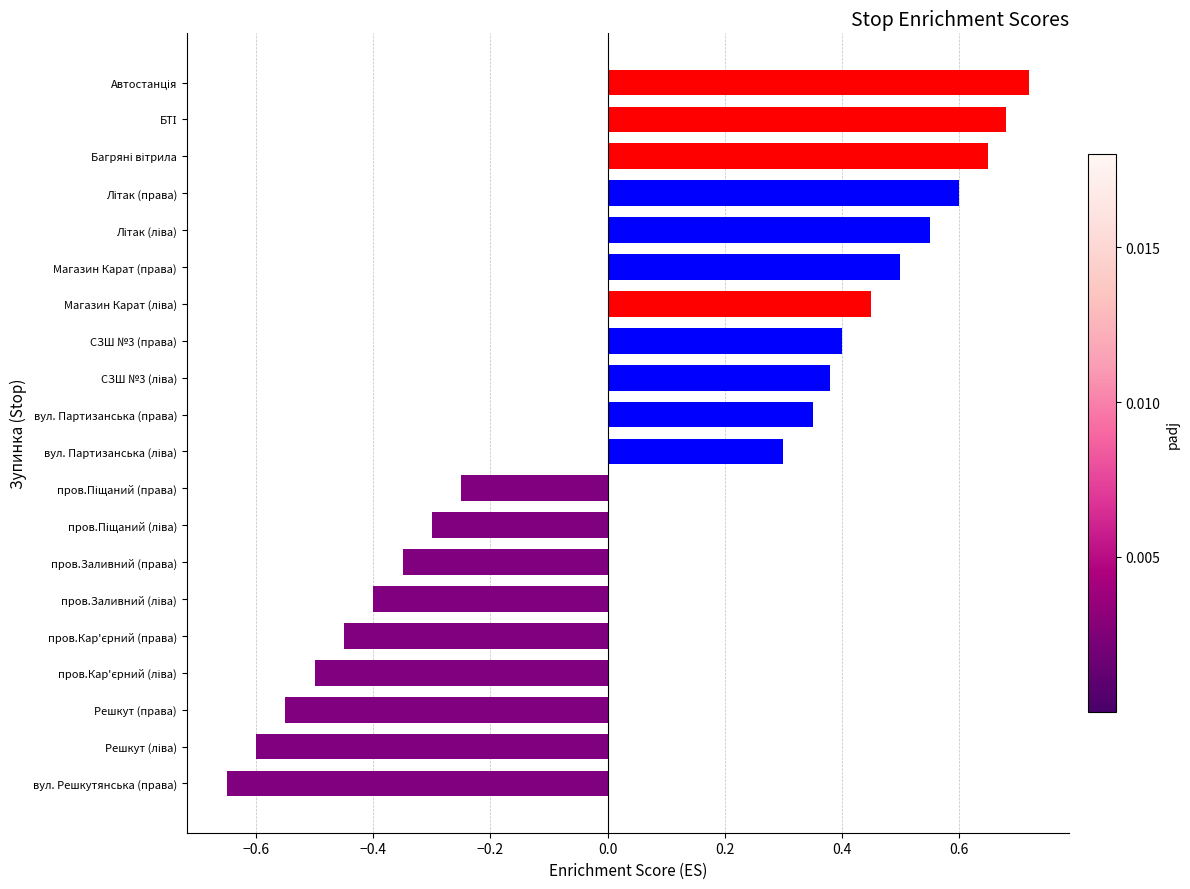

Count the values in the range 0 to 1.

11